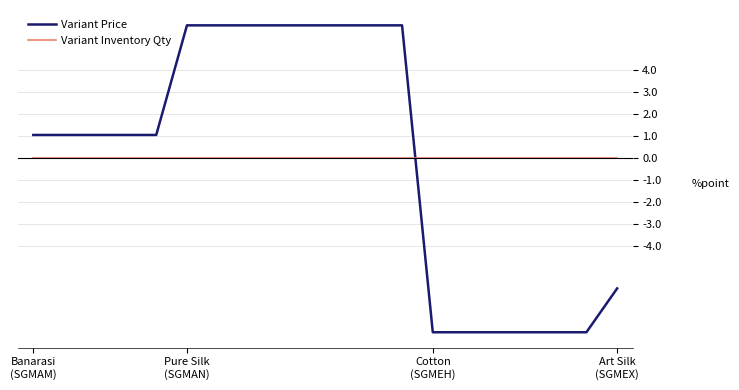

Does the chart have visible grid lines?

Yes